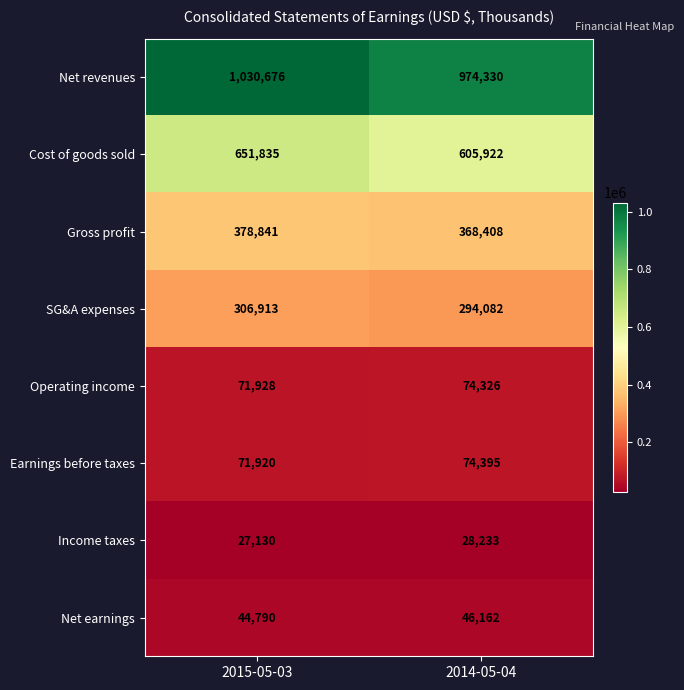

What is the maximum value for Net revenues?

1030676